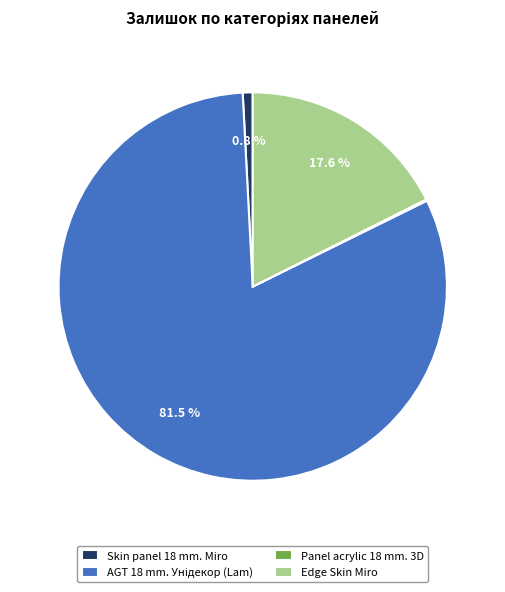

Is Edge Skin Miro the majority of the pie?

No